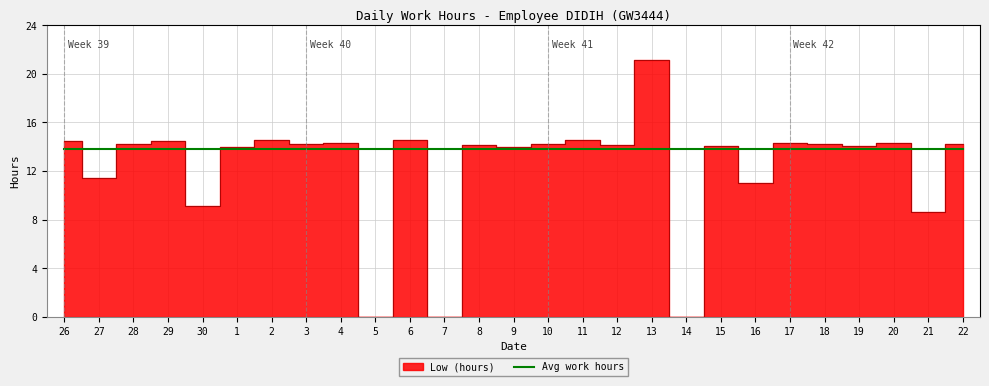

What is the greatest value displayed?

21.1